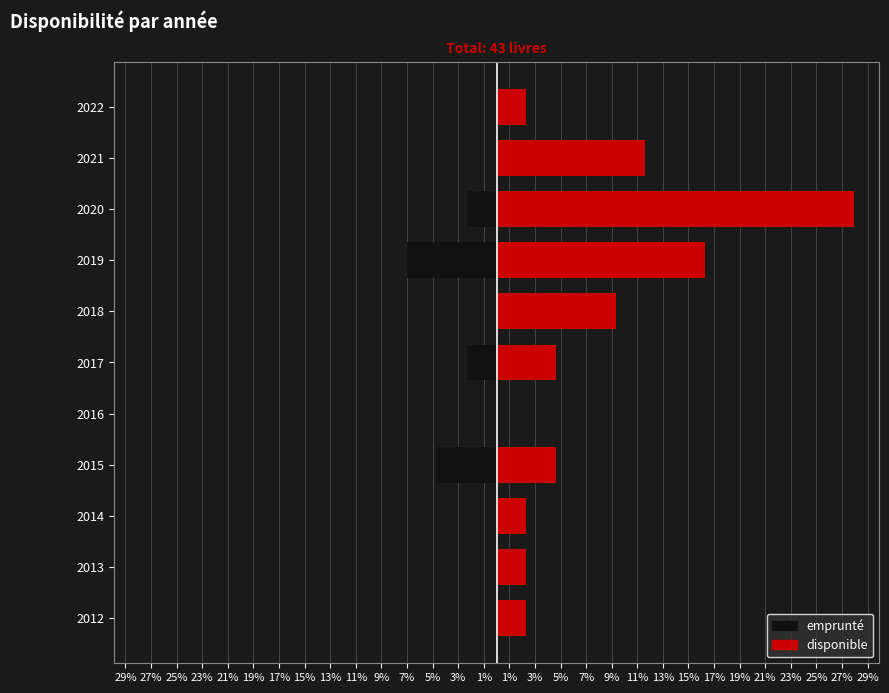

Reading right to left, what are all the values shown in this chart?

emprunté: 0.0	0.0	-2.3	-7.0	0.0	-2.3	0.0	-4.7	0.0	0.0	0.0
disponible: 2.3	11.6	27.9	16.3	9.3	4.7	0.0	4.7	2.3	2.3	2.3